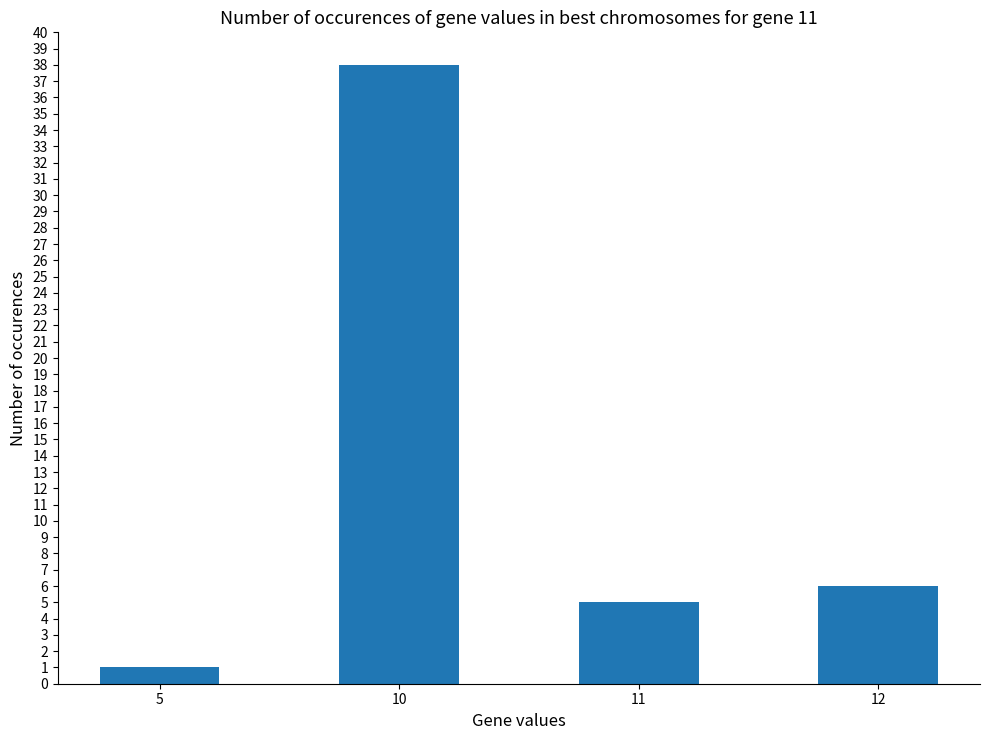

Reading right to left, transcribe all the data shown in this chart.

12=6	11=5	10=38	5=1